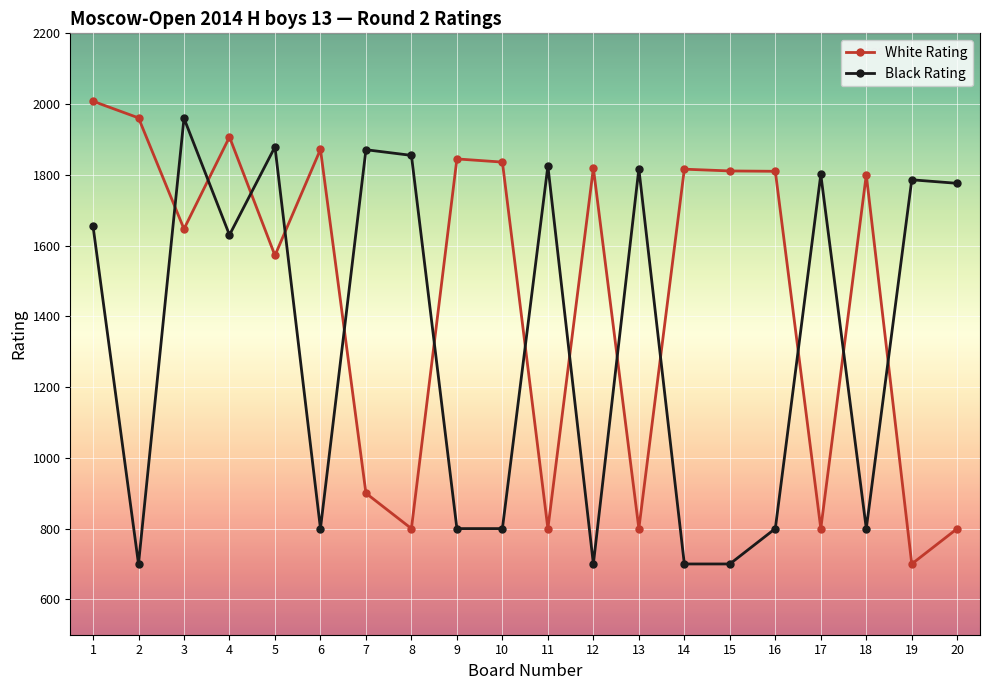

Where do White Rating and Black Rating first cross each other?

2 and 3